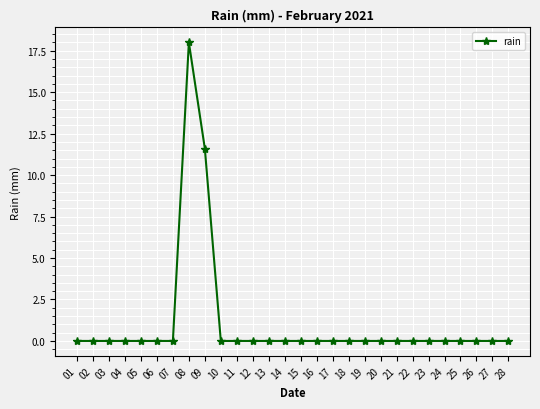

What is the difference between the second highest and minimum values?

11.6